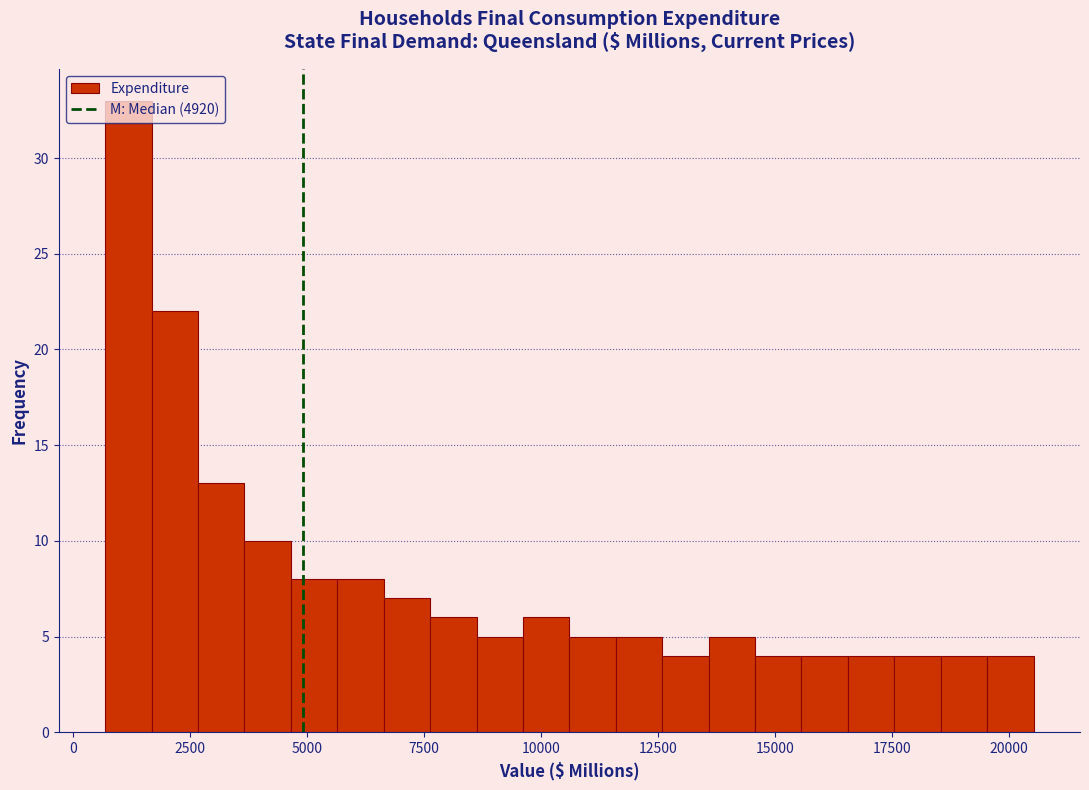

Around what value on the x-axis is the tallest bar? Give the approximate position of its centre, as read against the axis.

1000